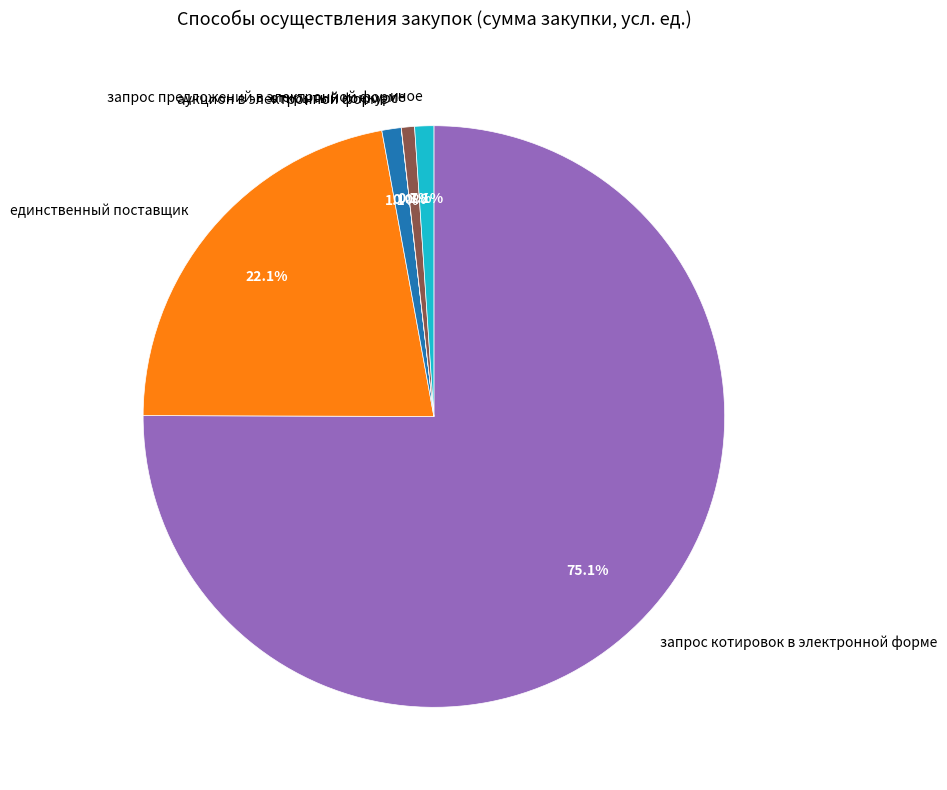

Which has a higher value, запрос предложений в электронной форме or запрос котировок в электронной форме?

запрос котировок в электронной форме